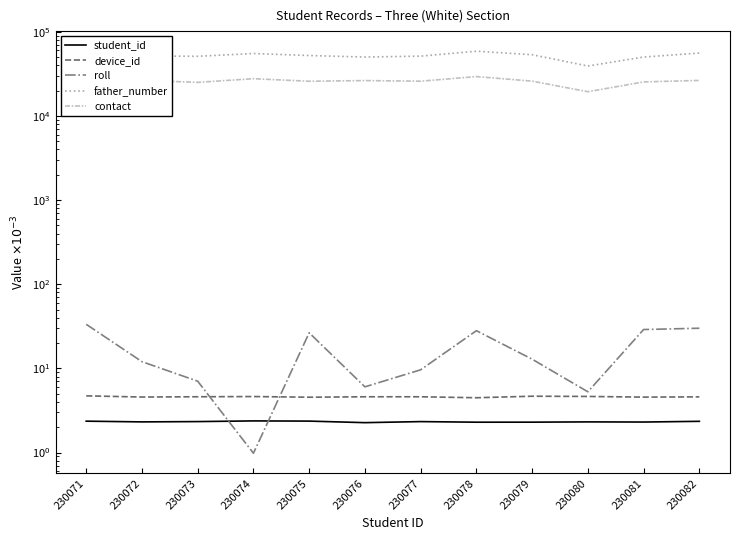

Where do roll and student_id first cross each other?

230073 and 230074